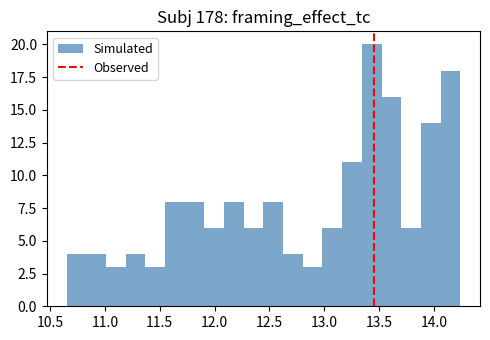

Around what value on the x-axis is the tallest bar? Give the approximate position of its centre, as read against the axis.

13.45